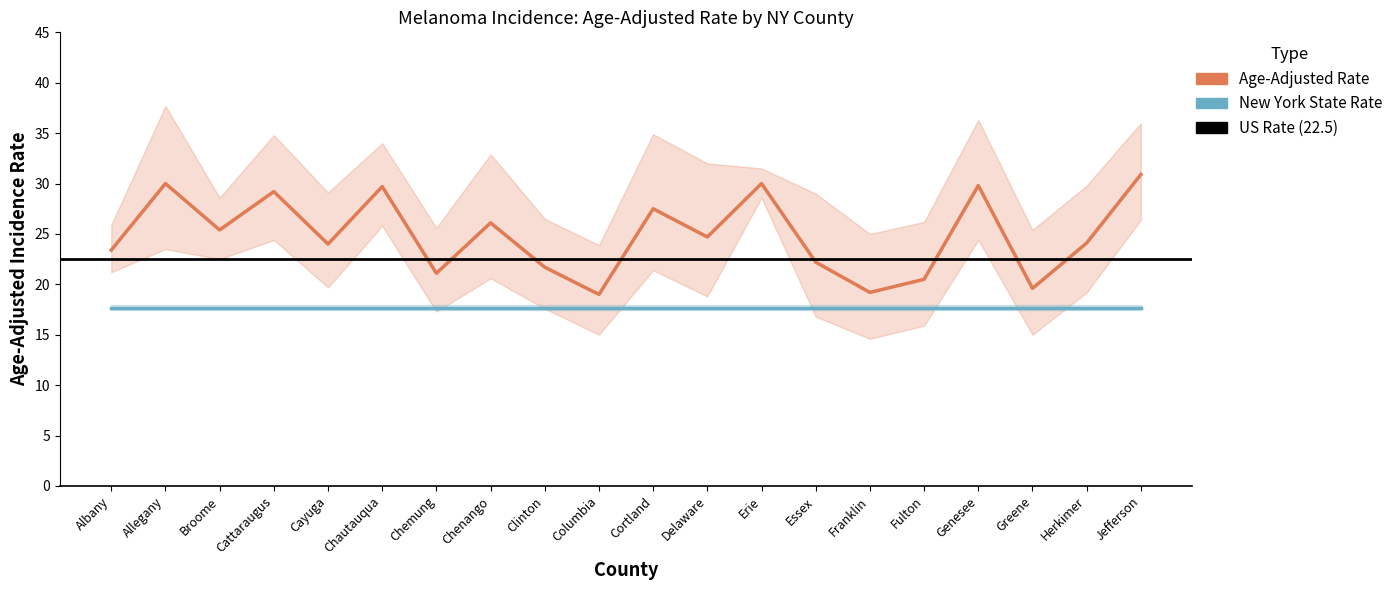

Is the value of Lower 95% CI (Rate) at Delaware greater than the value of Upper 95% CI (Rate) at Cayuga?

No